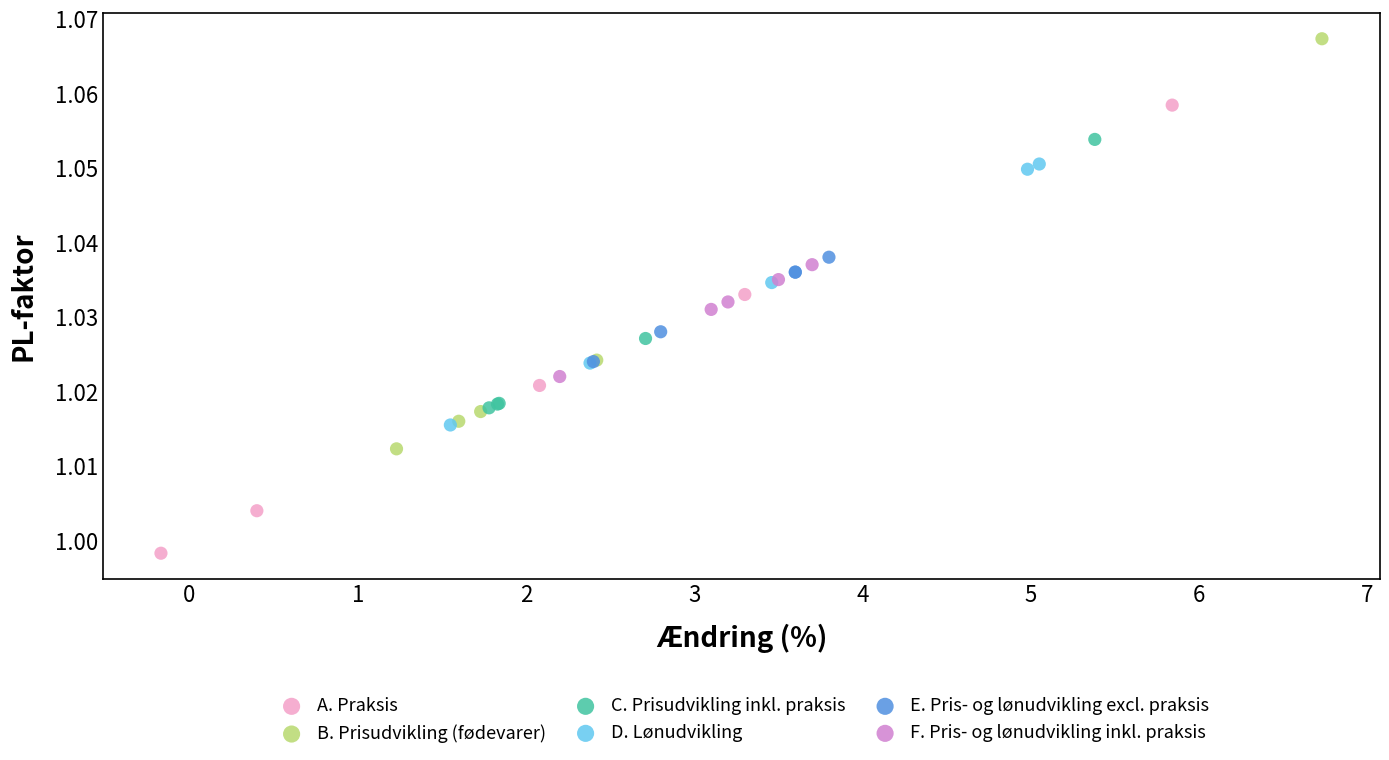

Which series has the widest spread of Y values?

A. Praksis